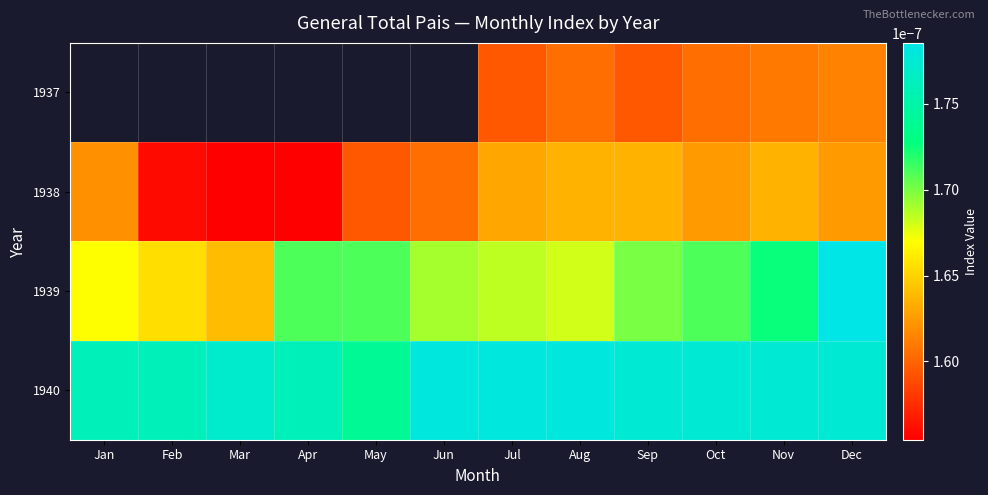

Is it true that 1939 equals 0.0 at Dec?

False